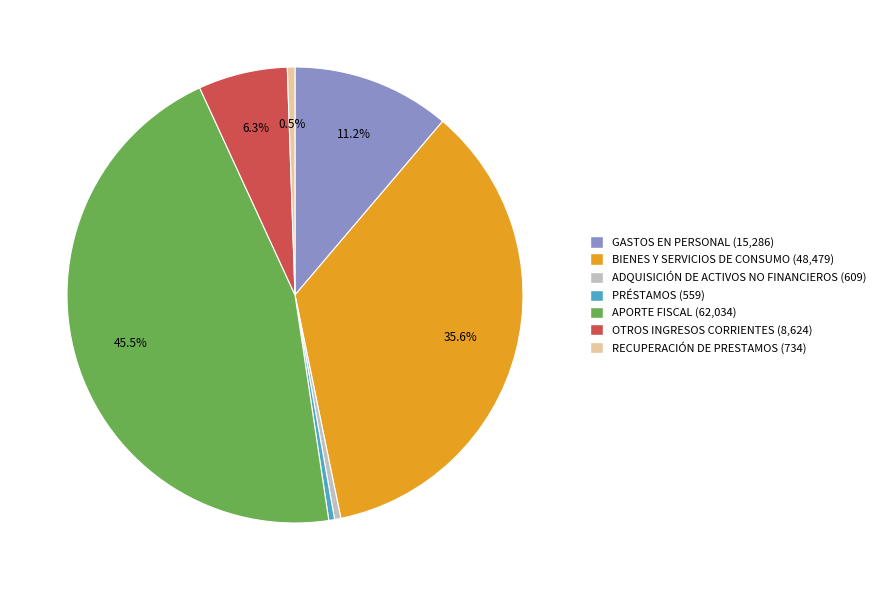

Between OTROS INGRESOS CORRIENTES and RECUPERACIÓN DE PRESTAMOS, which is larger?

OTROS INGRESOS CORRIENTES